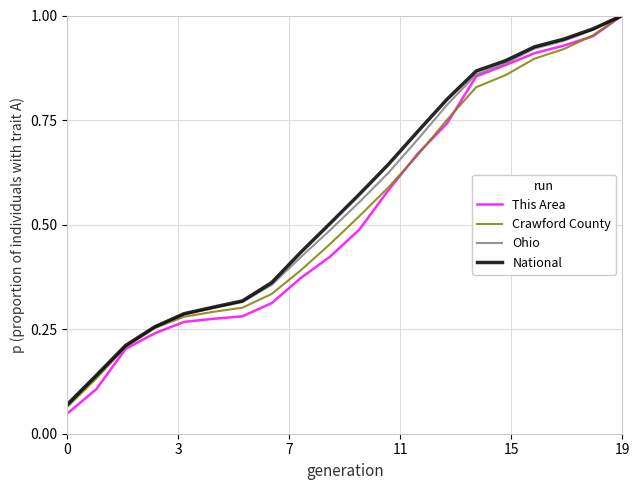

Which series has the widest spread of values?

This Area